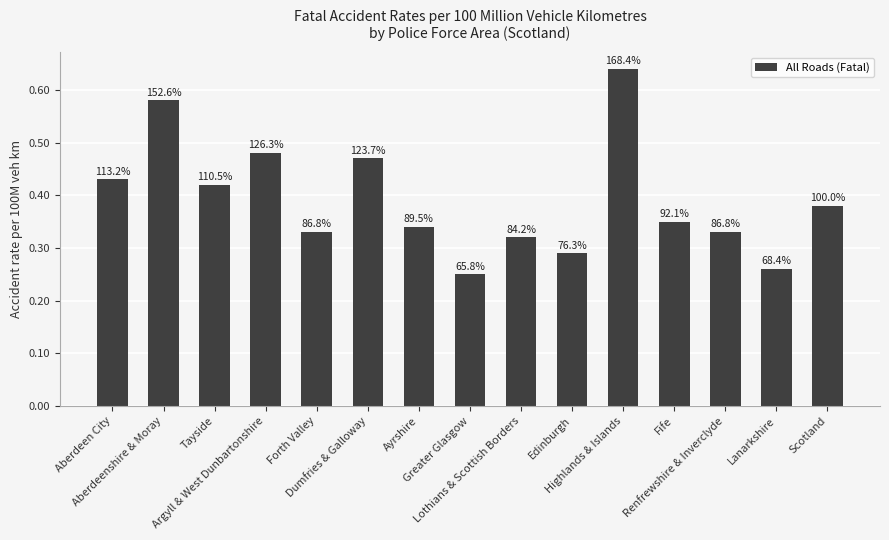

Are the bars horizontal?

No